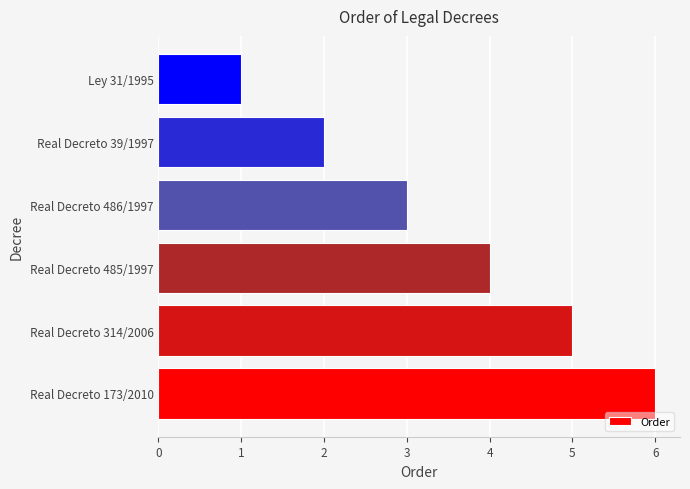

The chart shows a value of 6 at Real Decreto 173/2010. True or false?

True